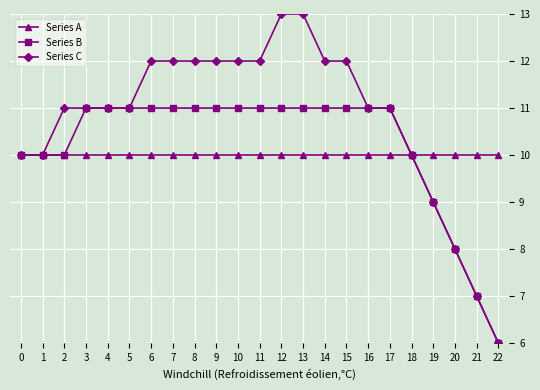

Which series changed the most between 1 and 6?

Series C